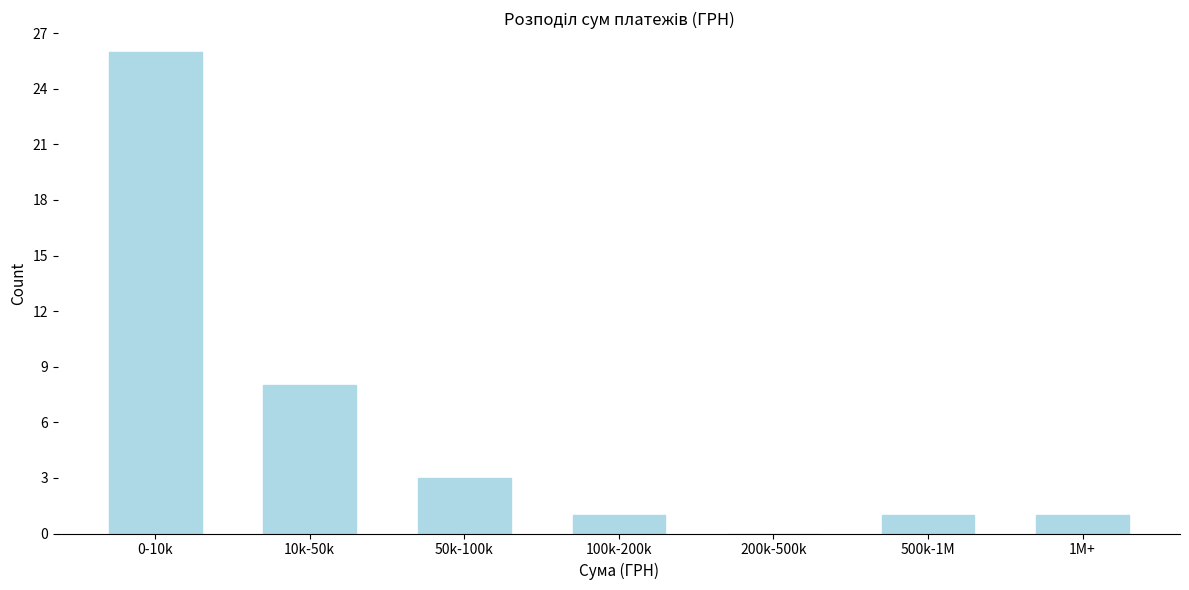

Reading right to left, extract all data points from this chart.

1M+=1	500k-1M=1	200k-500k=0	100k-200k=1	50k-100k=3	10k-50k=8	0-10k=26